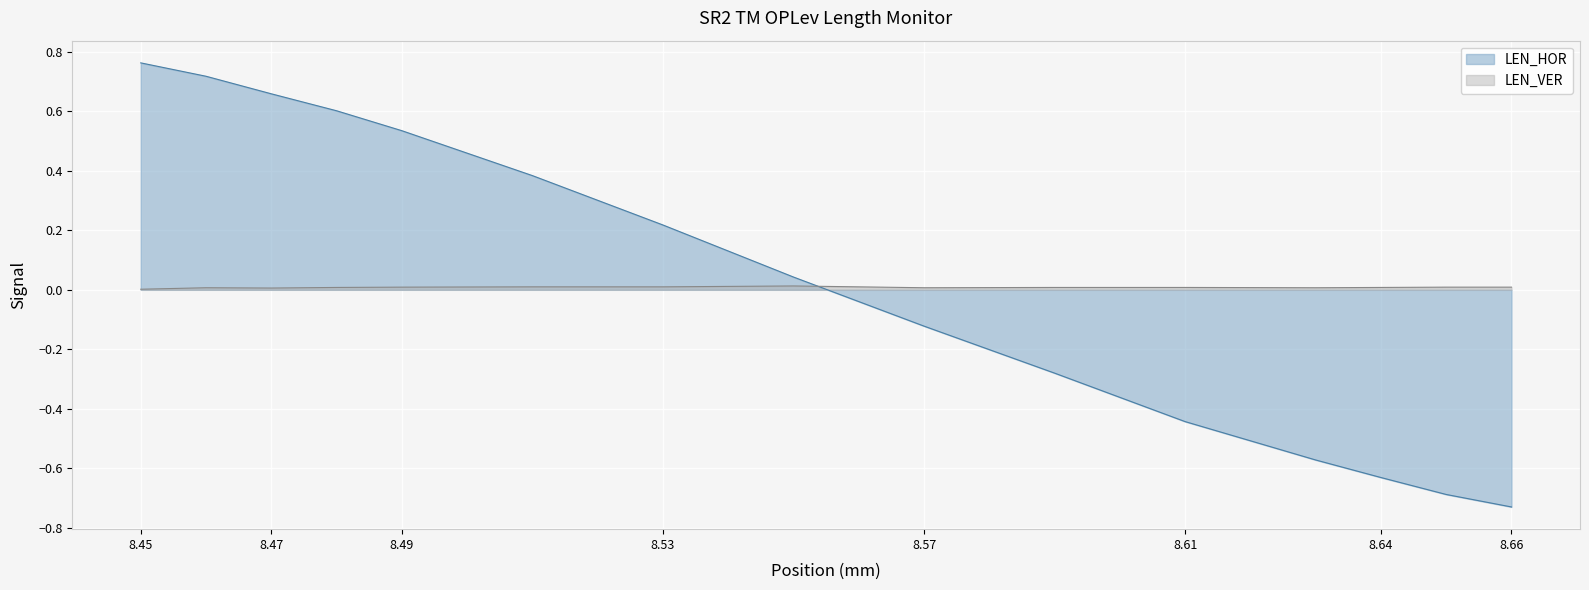

The value of LEN_VER at 8.66 is 0.0. True or false?

False